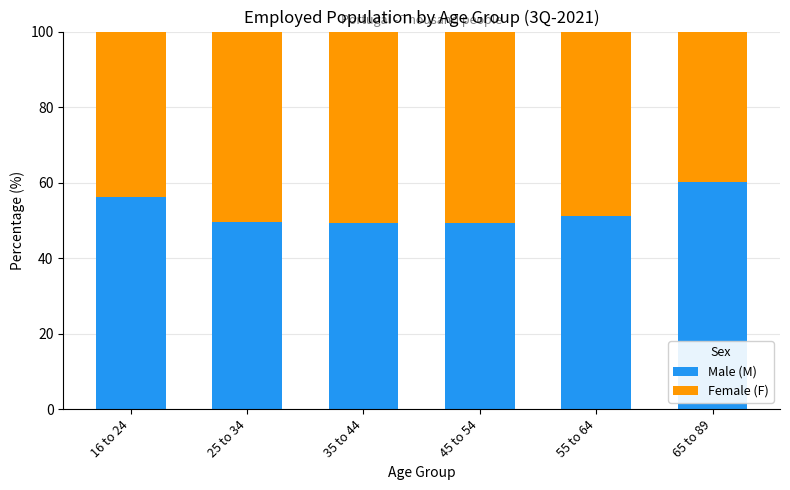

What is the total value across all series at 55 to 64?

100.0